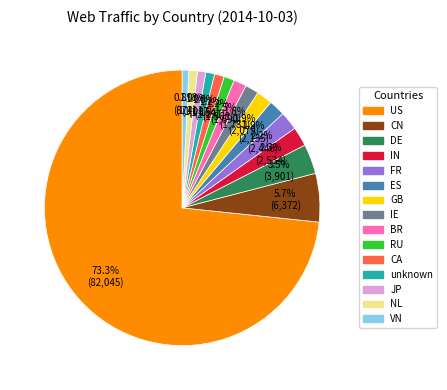

To the nearest percent, what percentage of the pie is ES?

2%